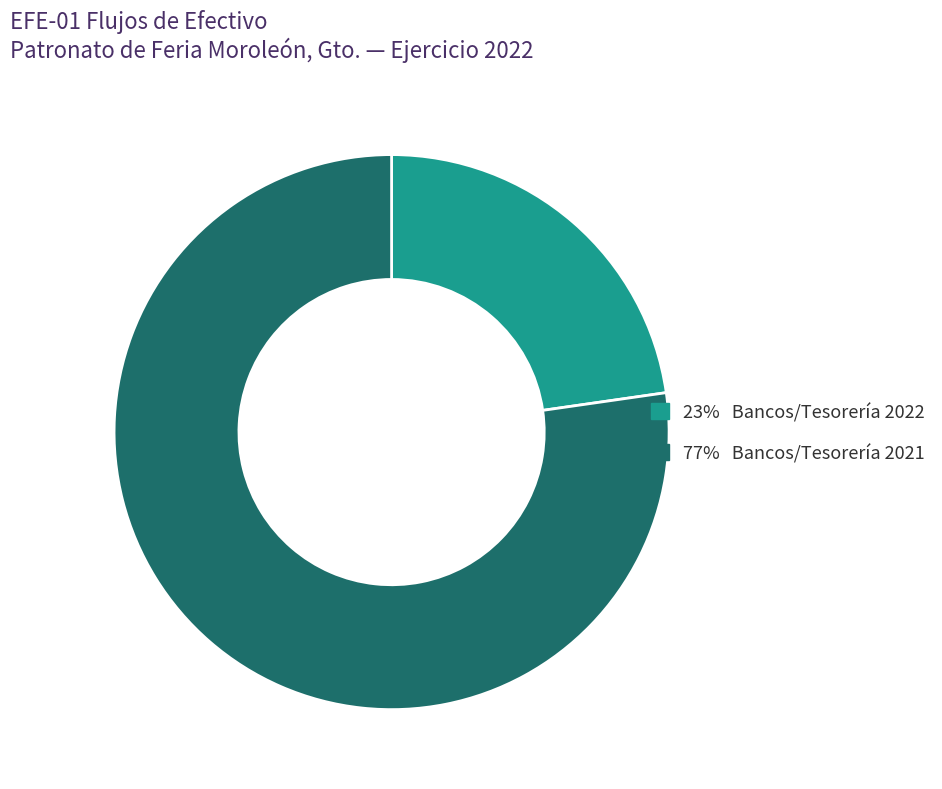

Rank the categories by value from lowest to highest.

23% Bancos/Tesorería 2022, 77% Bancos/Tesorería 2021